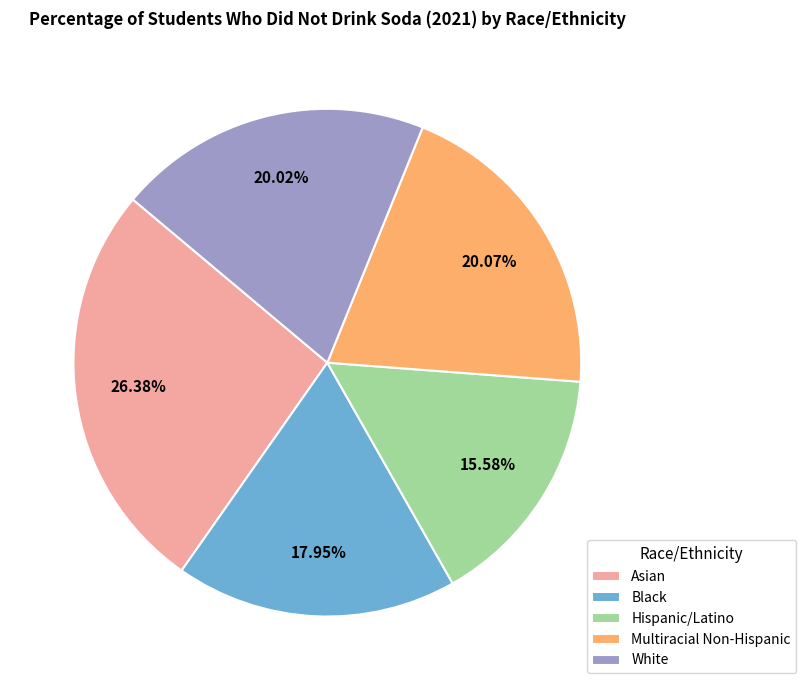

Which slice is the smallest?

Hispanic/Latino